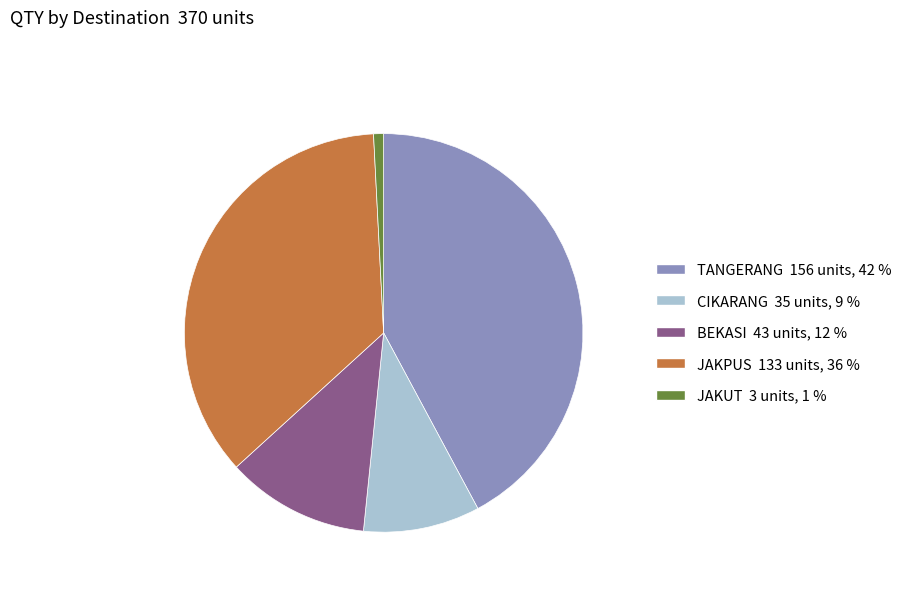

Does any single category account for the majority?

No